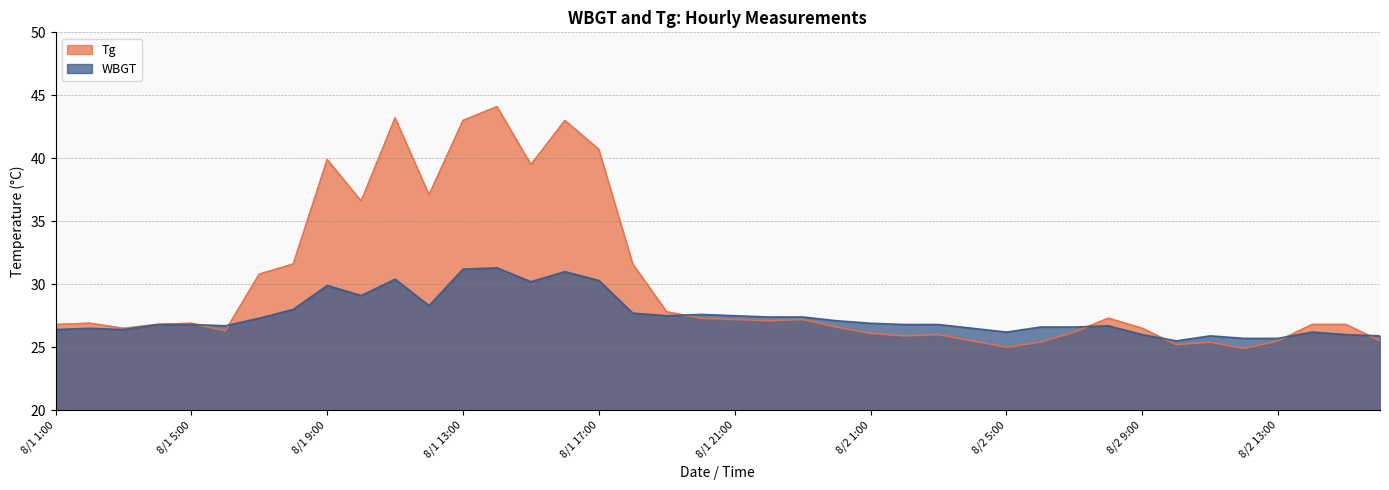

Reading right to left, list all the values displayed in this chart.

WBGT: 25.9	26.0	26.2	25.7	25.7	25.9	25.5	26.0	26.7	26.6	26.6	26.2	26.5	26.8	26.8	26.9	27.1	27.4	27.4	27.5	27.6	27.5	27.7	30.3	31.0	30.2	31.3	31.2	28.3	30.4	29.1	29.9	28.0	27.3	26.7	26.8	26.8	26.4	26.5	26.4
Tg: 25.5	26.8	26.8	25.5	24.9	25.4	25.2	26.5	27.3	26.2	25.4	25.0	25.5	26.0	25.9	26.1	26.6	27.2	27.1	27.2	27.3	27.8	31.6	40.7	43.0	39.5	44.1	43.0	37.1	43.2	36.6	39.9	31.6	30.8	26.3	26.9	26.8	26.5	26.9	26.8